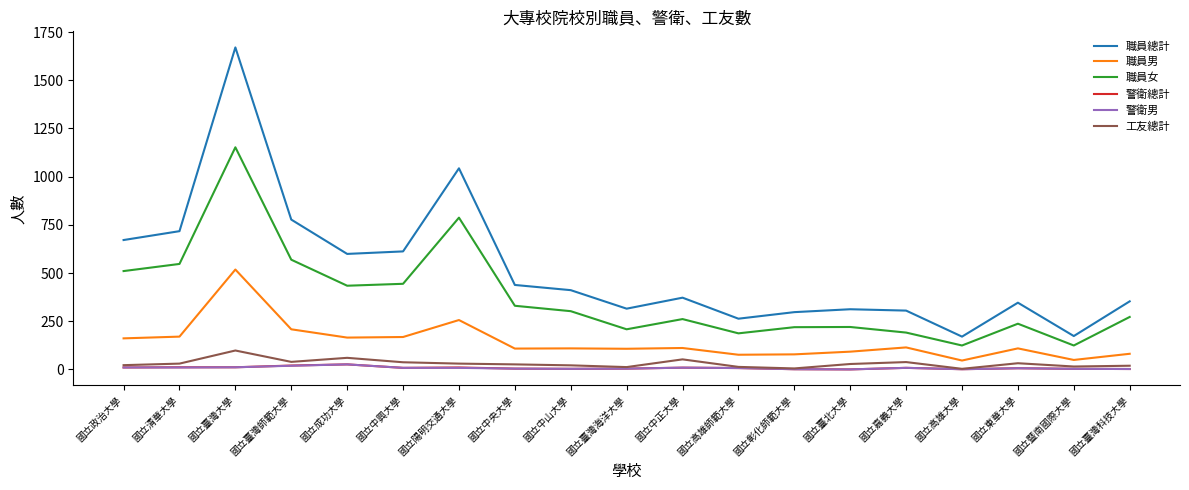

What is the total value across all series at 國立成功大學?

1310